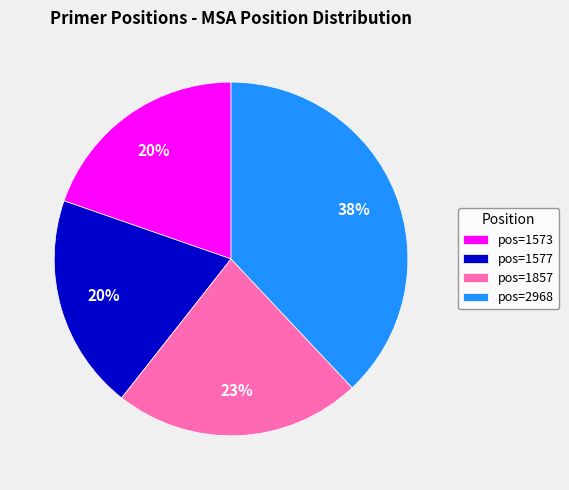

Is the sum of pos=2968 and pos=1857 greater than half?

Yes